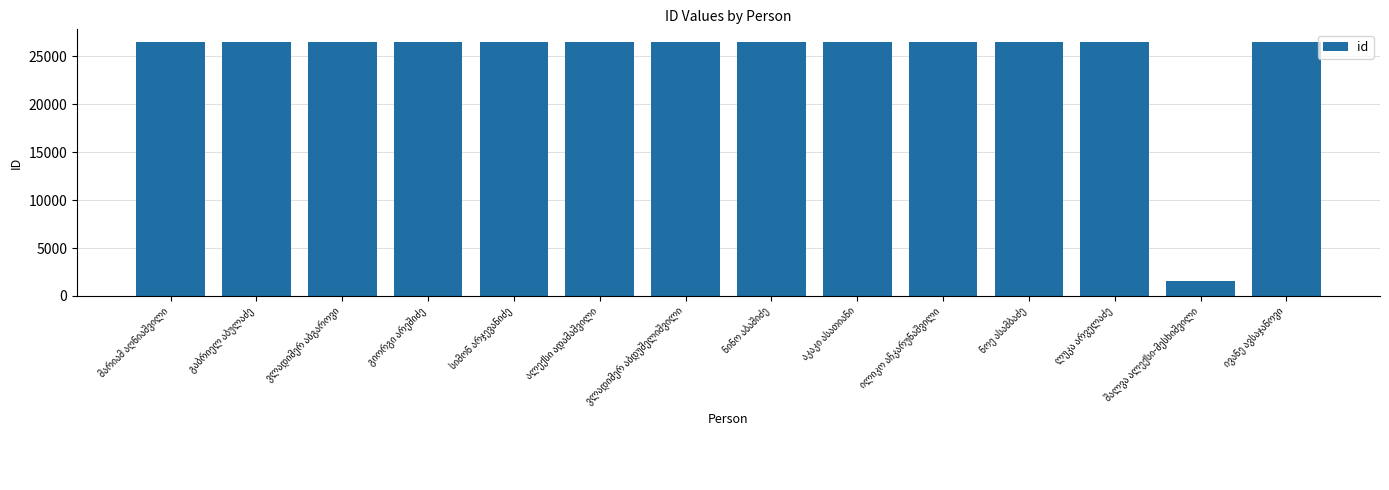

What is the minimum value shown in the chart?

1610